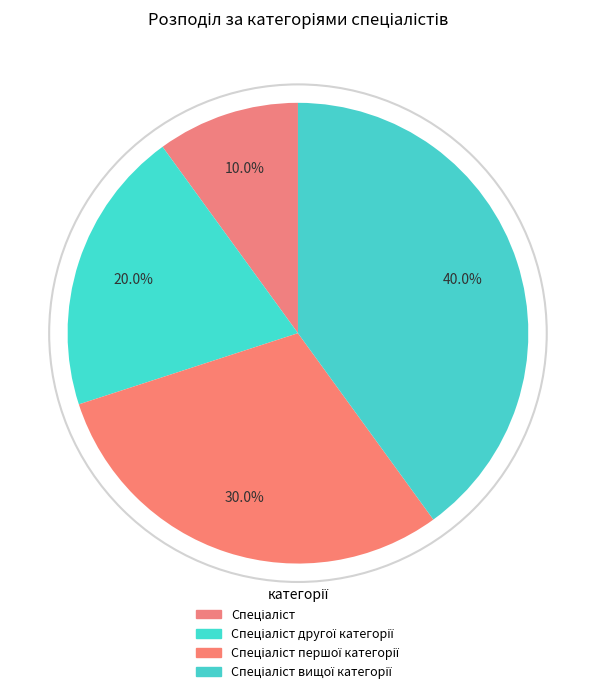

What is the smallest slice in the pie chart?

Спеціаліст